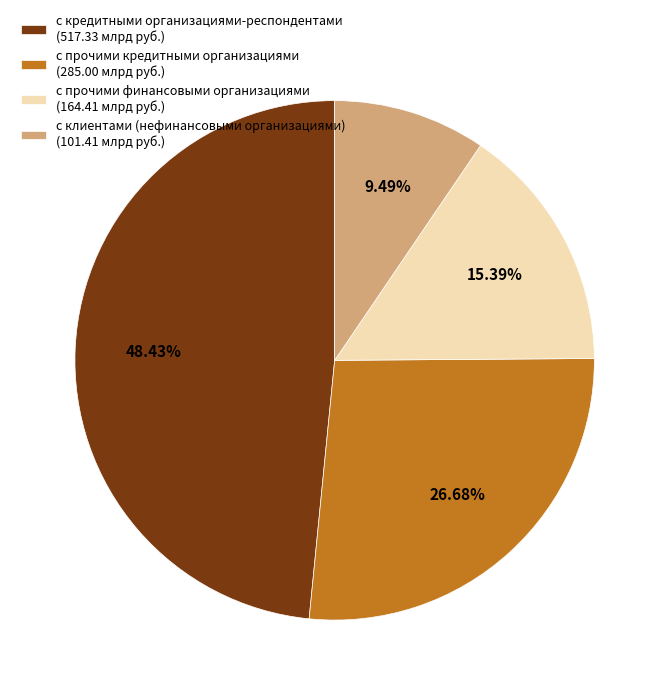

To the nearest percent, what is the combined percentage of с кредитными организациями-респондентами and с прочими кредитными организациями?

75%